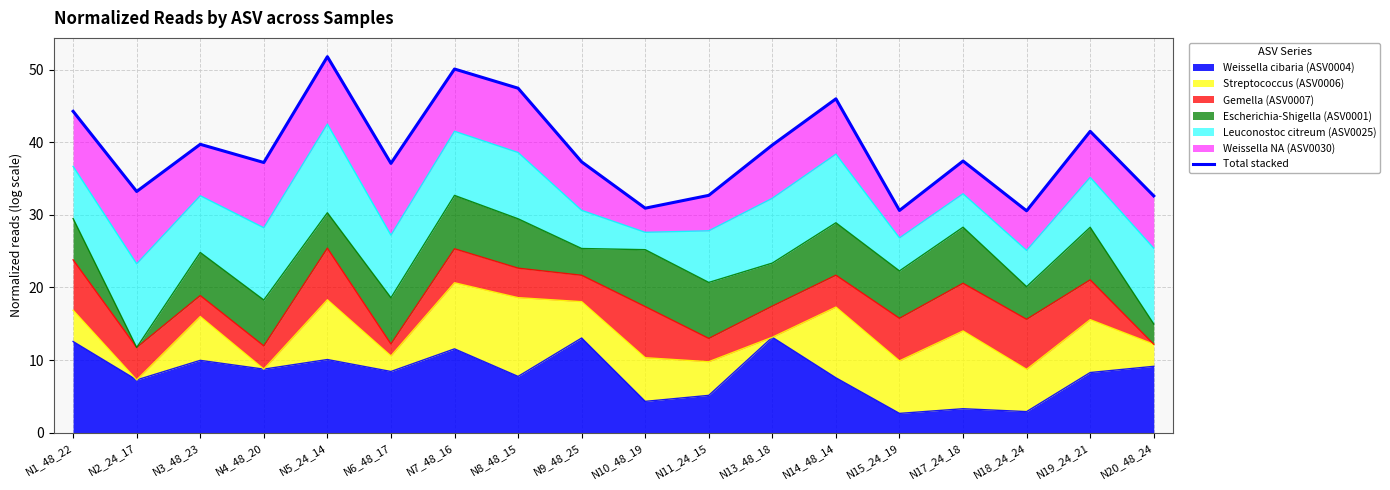

What is the sum of all values?

700.0